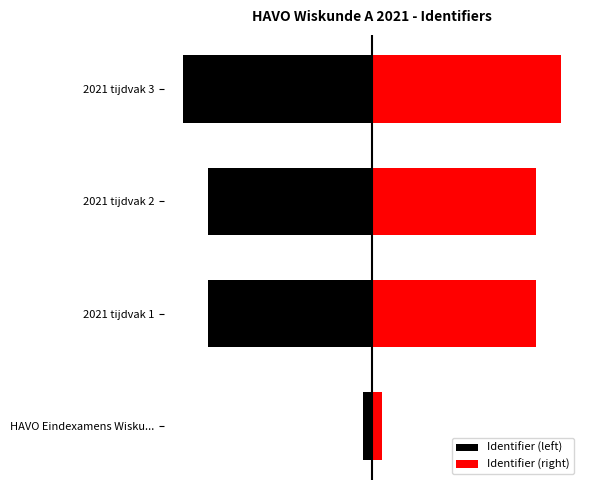

What is the approximate value of Identifier (left) at 2021 tijdvak 3?

-7879093.0